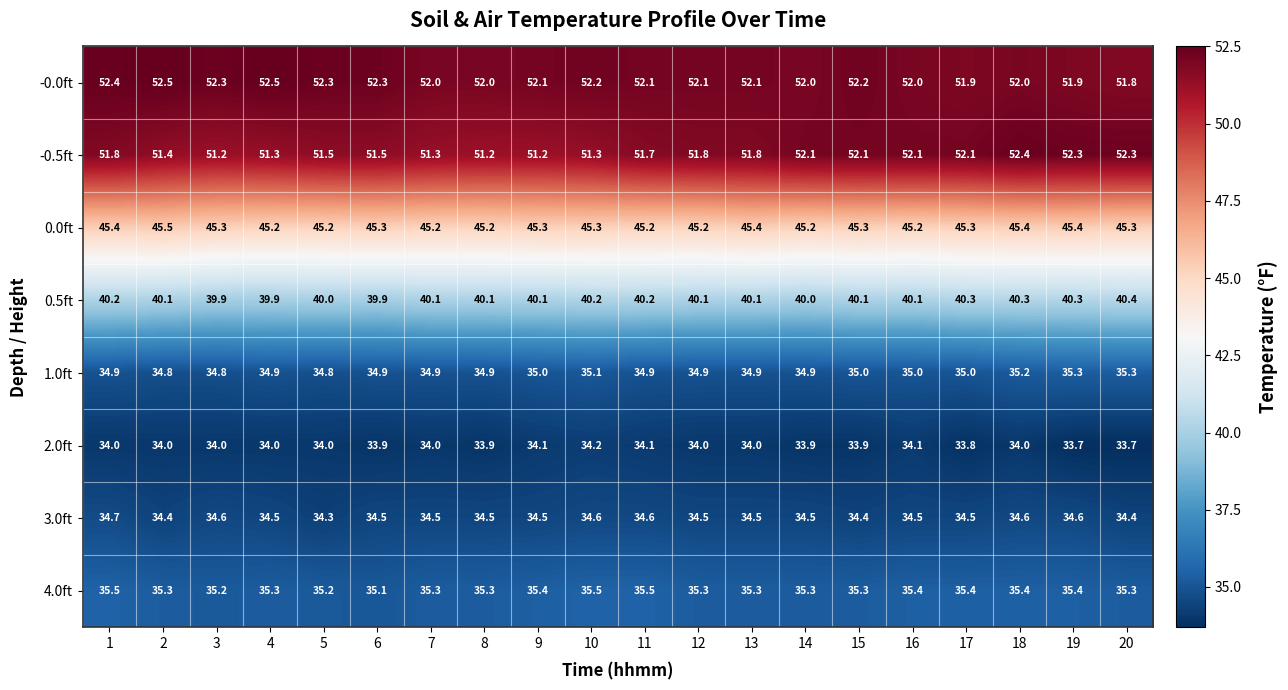

True or false: 1.0ft has a value of 8.1 at 14.

False